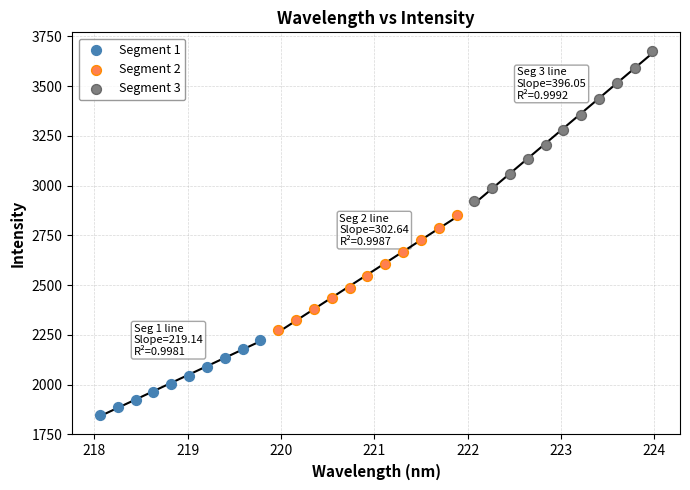

Which series contains the highest Y value?

Segment 3